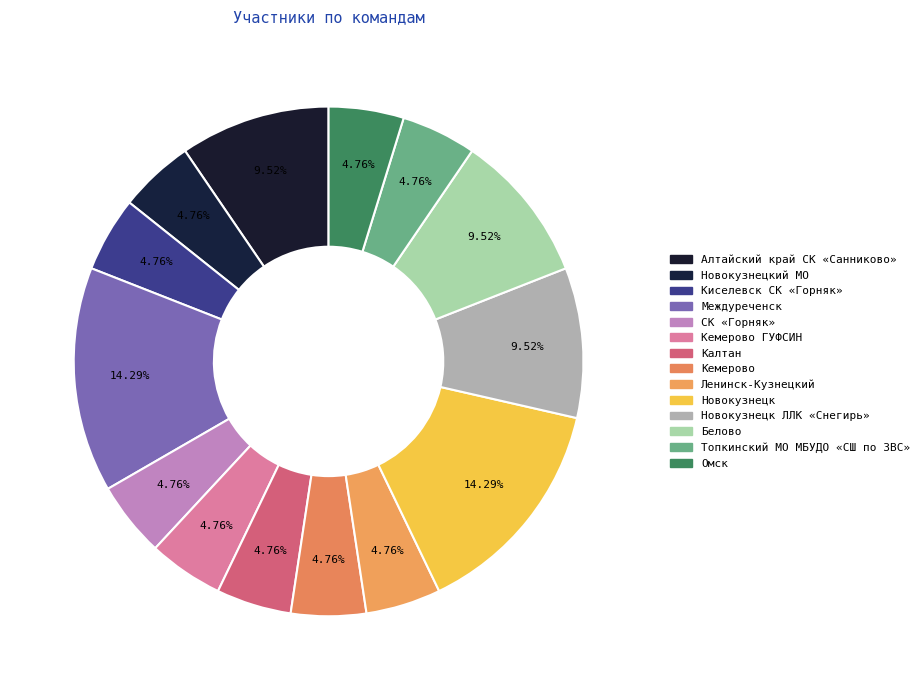

Count the number of slices in the pie.

14